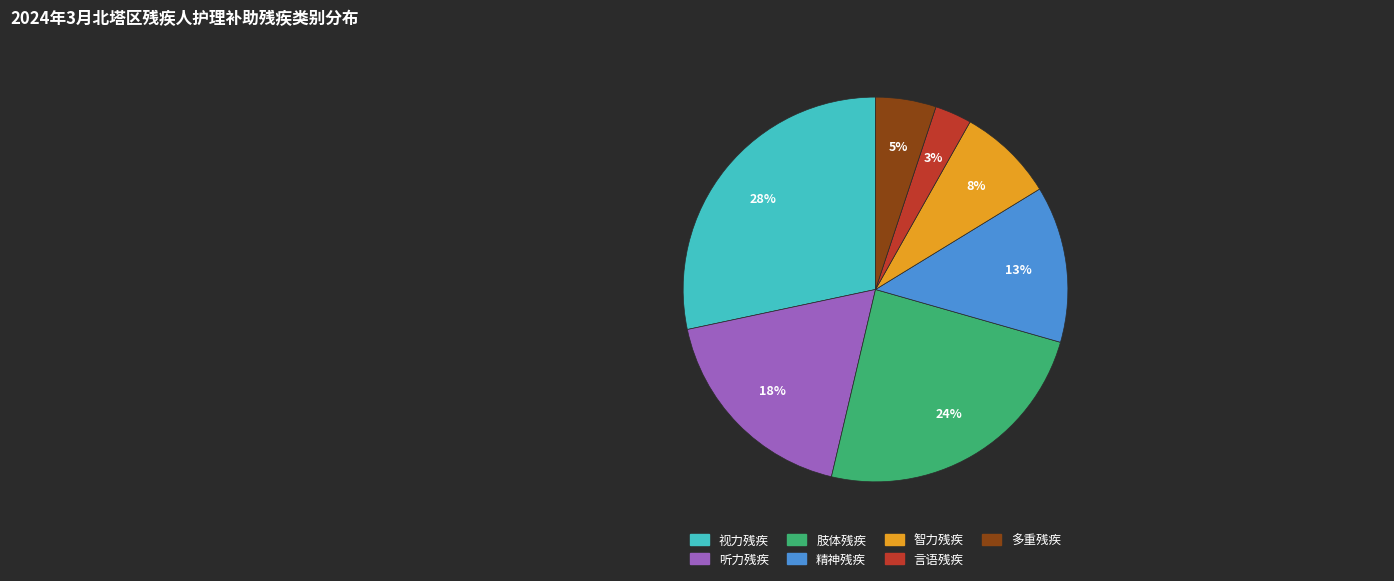

True or false: 视力残疾 accounts for 19% of the total.

False